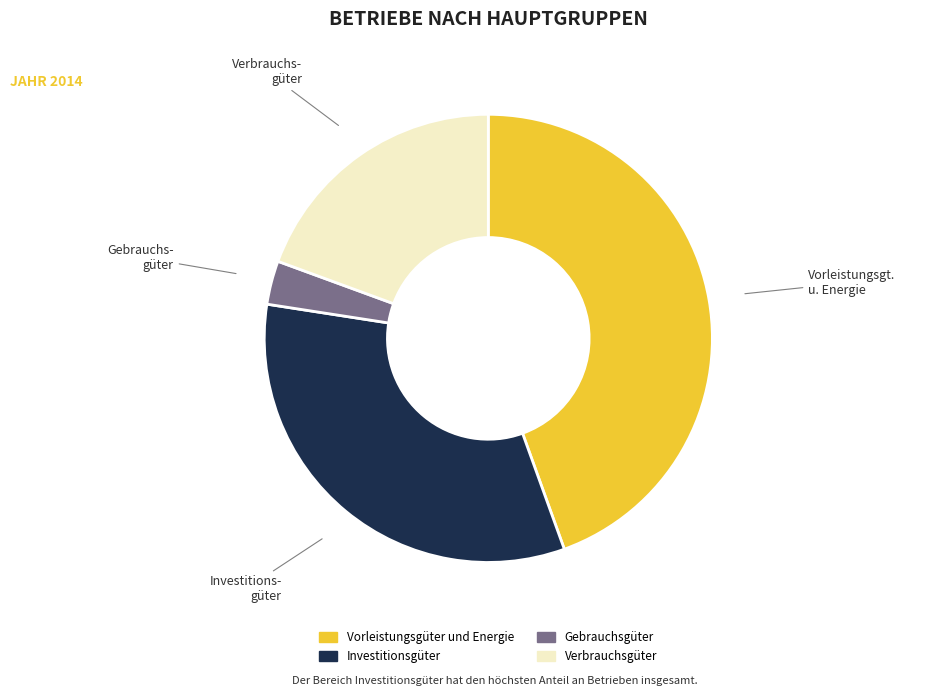

Does Vorleistungsgüter und Energie represent more than half of the total?

No